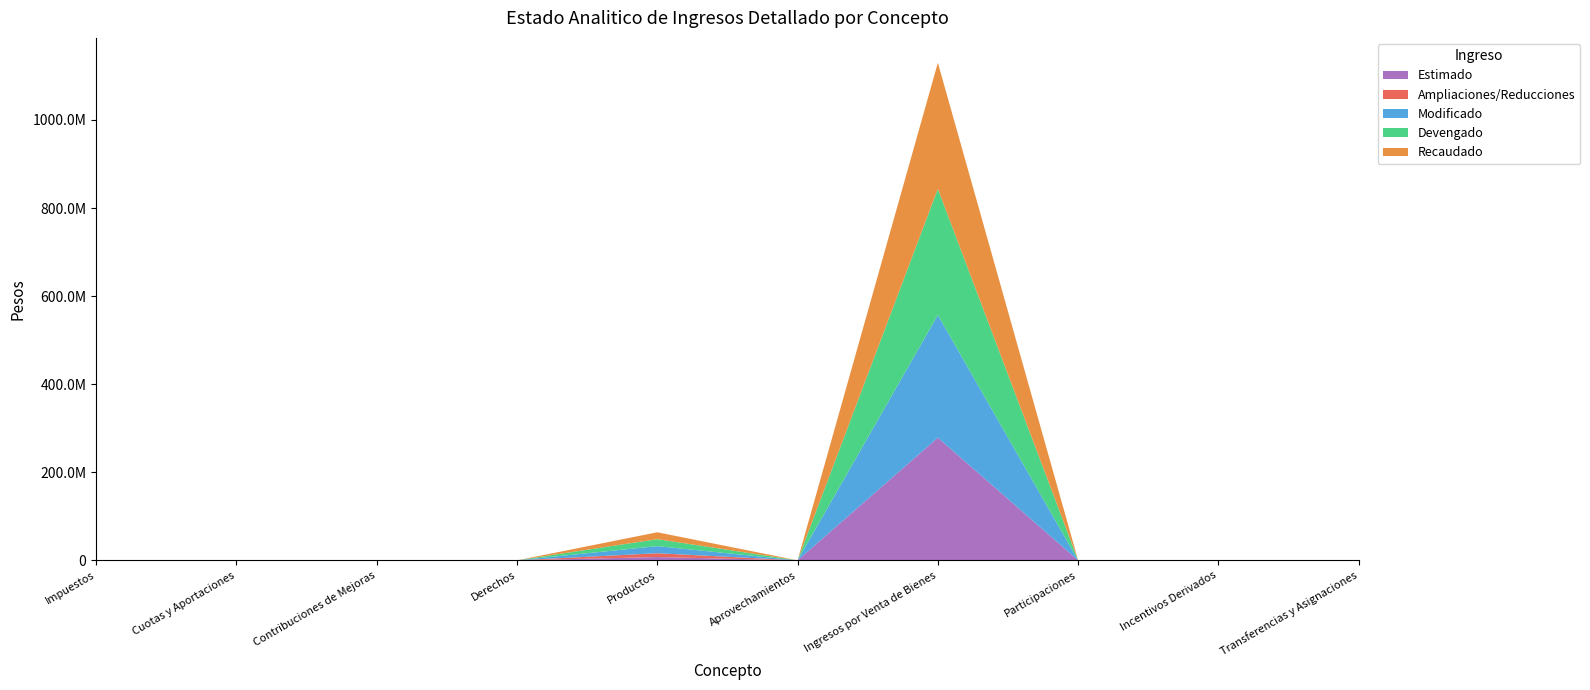

Reading right to left, transcribe all the data shown in this chart.

Estimado: 0.0	0.0	0.0	278529398.3	0.0	7500000.0	0.0	0.0	0.0	0.0
Ampliaciones/Reducciones: 0.0	0.0	0.0	3137.2	0.0	8618420.5	0.0	0.0	0.0	0.0
Modificado: 0.0	0.0	0.0	278532535.5	0.0	16118420.5	0.0	0.0	0.0	0.0
Devengado: 0.0	0.0	0.0	286371676.5	0.0	15837985.7	0.0	0.0	0.0	0.0
Recaudado: 0.0	0.0	0.0	286371676.5	0.0	15671055.3	0.0	0.0	0.0	0.0